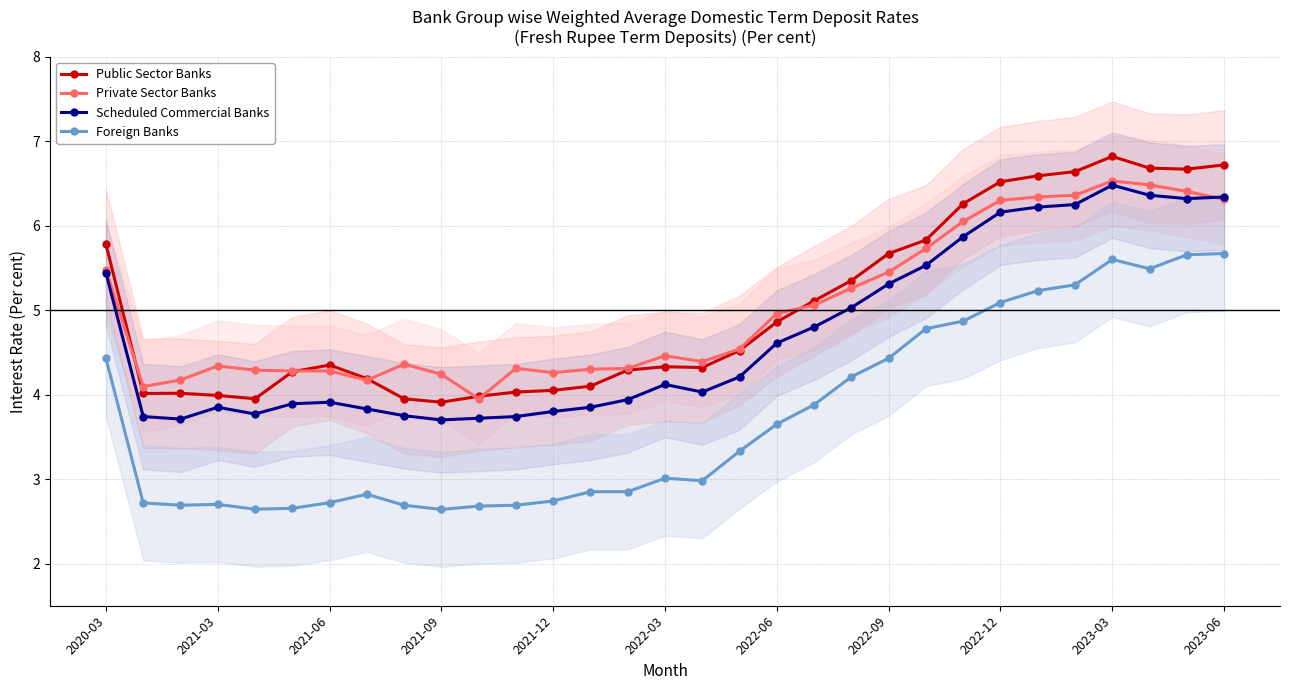

What is the value of the Foreign Banks point at the 24th from the left?

4.9